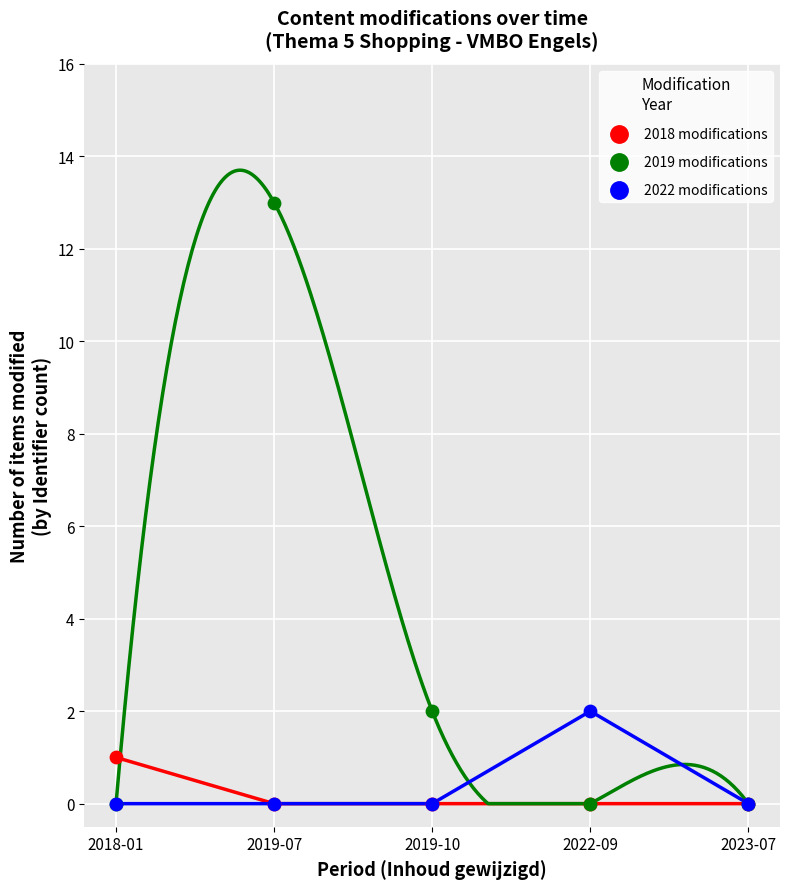

What are all the series names shown in the legend?

2018 modifications, 2019 modifications, 2022 modifications